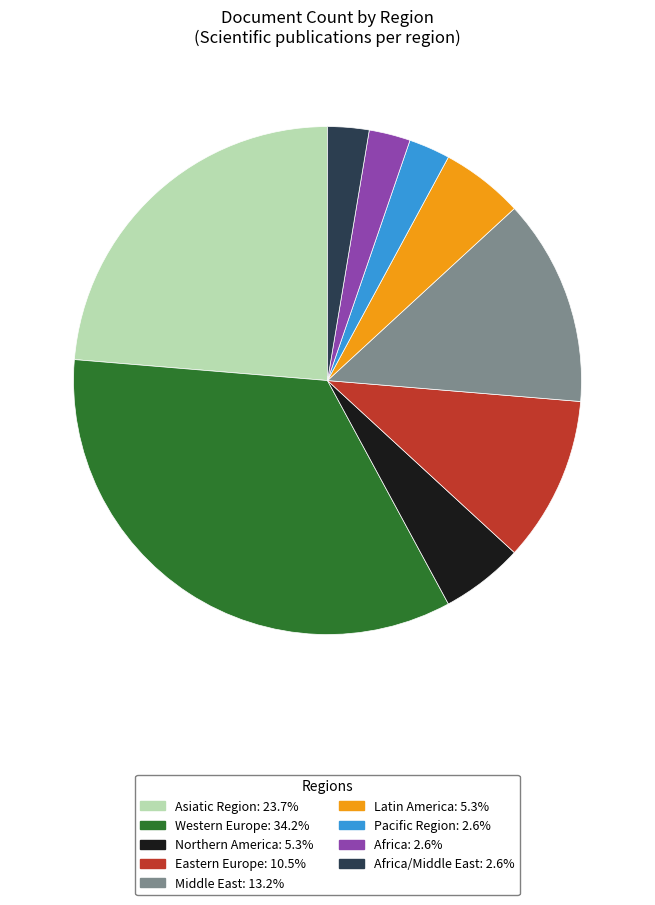

Is there a majority slice in this chart?

No